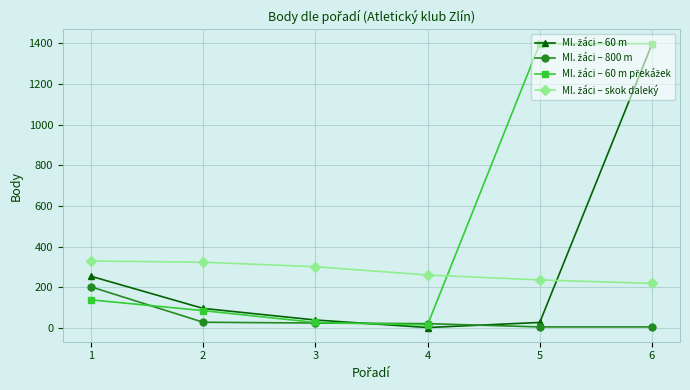

What is the greatest value displayed?

1398